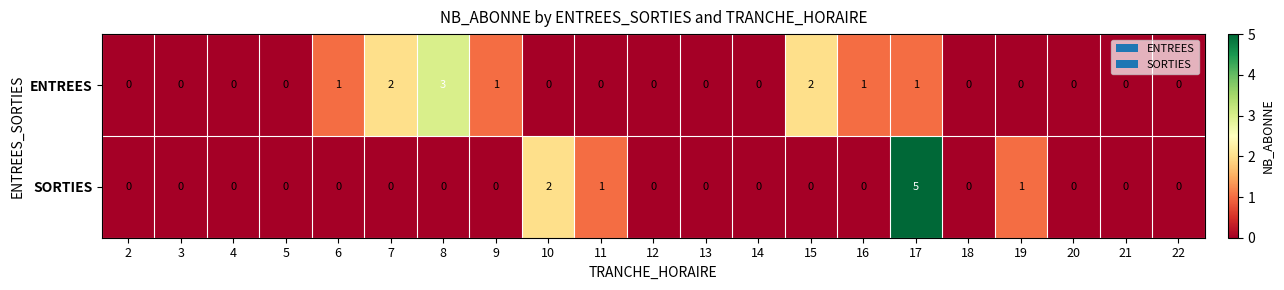

What is the maximum value shown in the chart?

5